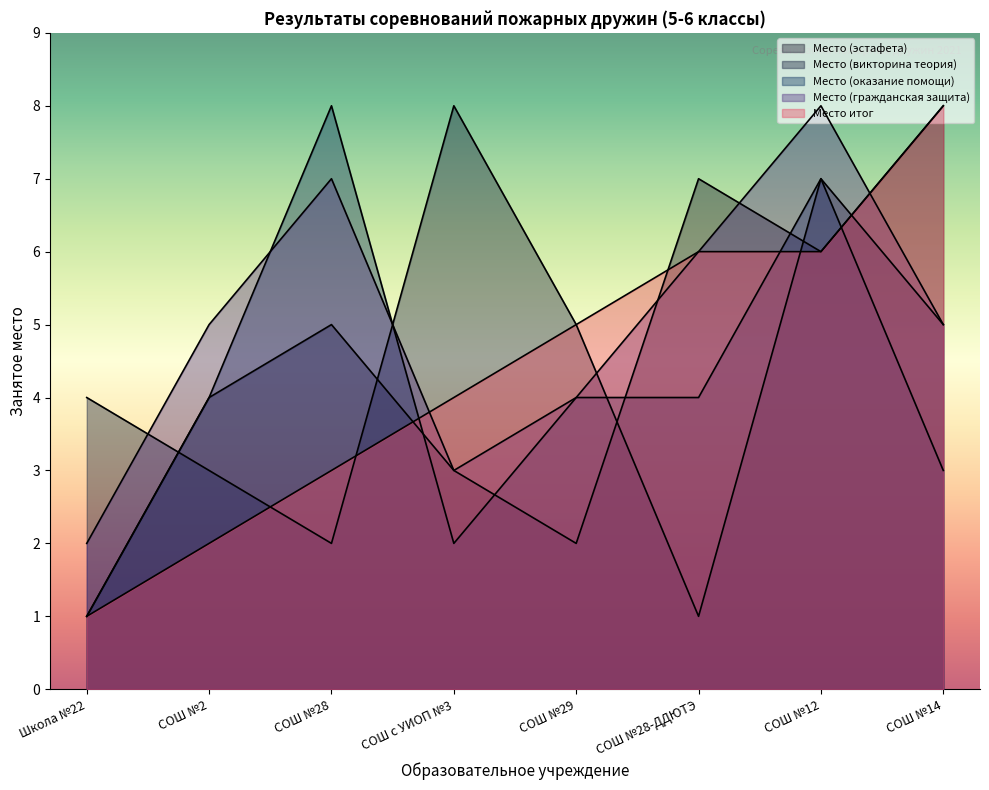

Which has a higher value, СОШ №29 or СОШ №14?

СОШ №14